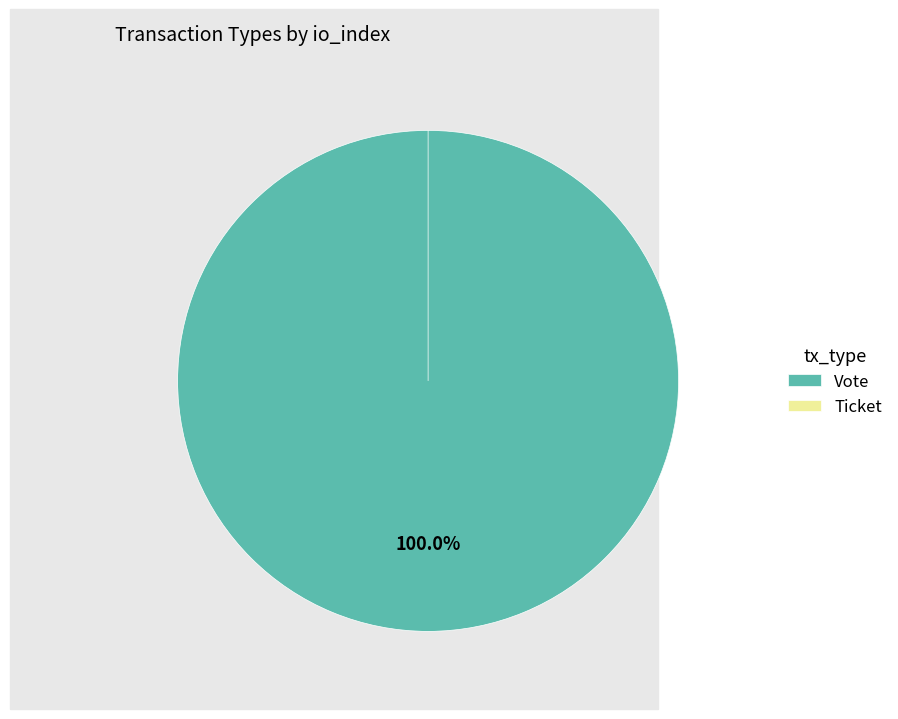

Which slice is the largest?

Vote